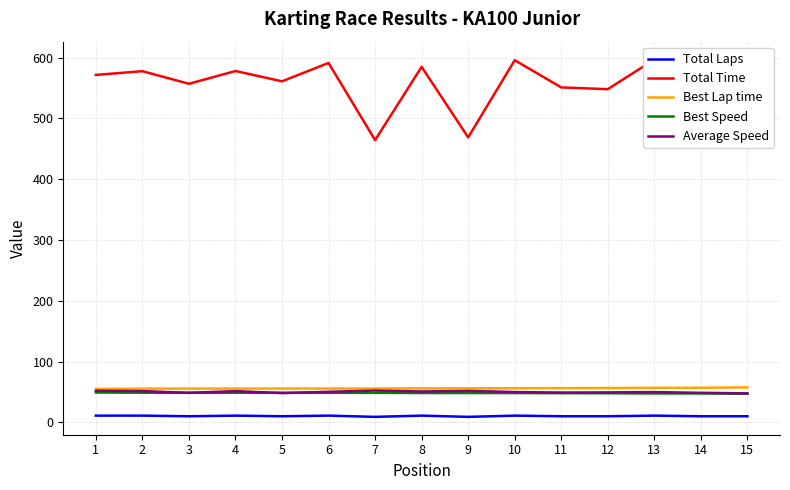

List the series in order of their peak value, highest first.

Total Time, Best Lap time, Average Speed, Best Speed, Total Laps